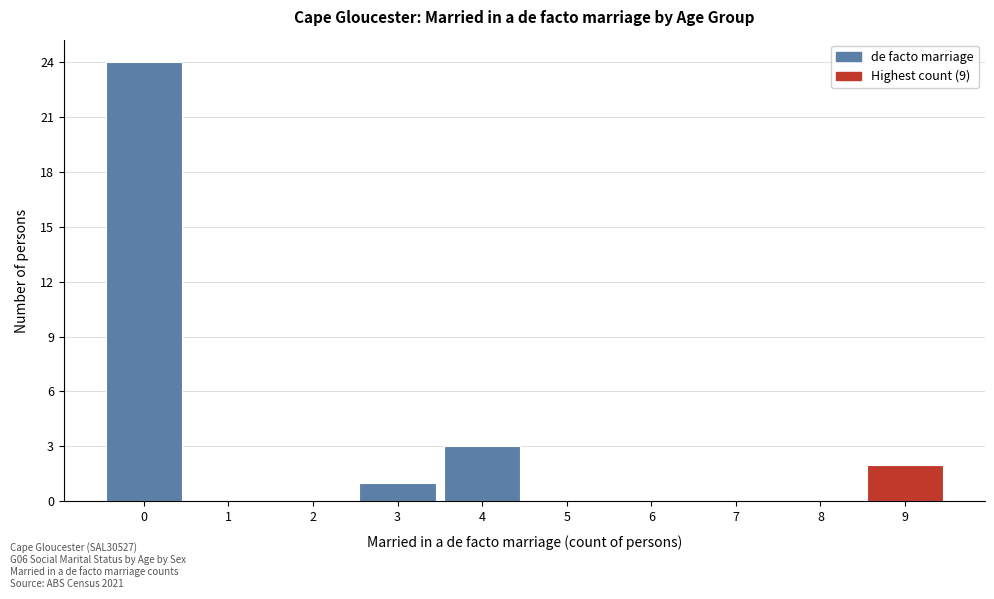

Reading left to right, what are all the values shown in this chart?

0=24	1=0	2=0	3=1	4=3	5=0	6=0	7=0	8=0	9=2